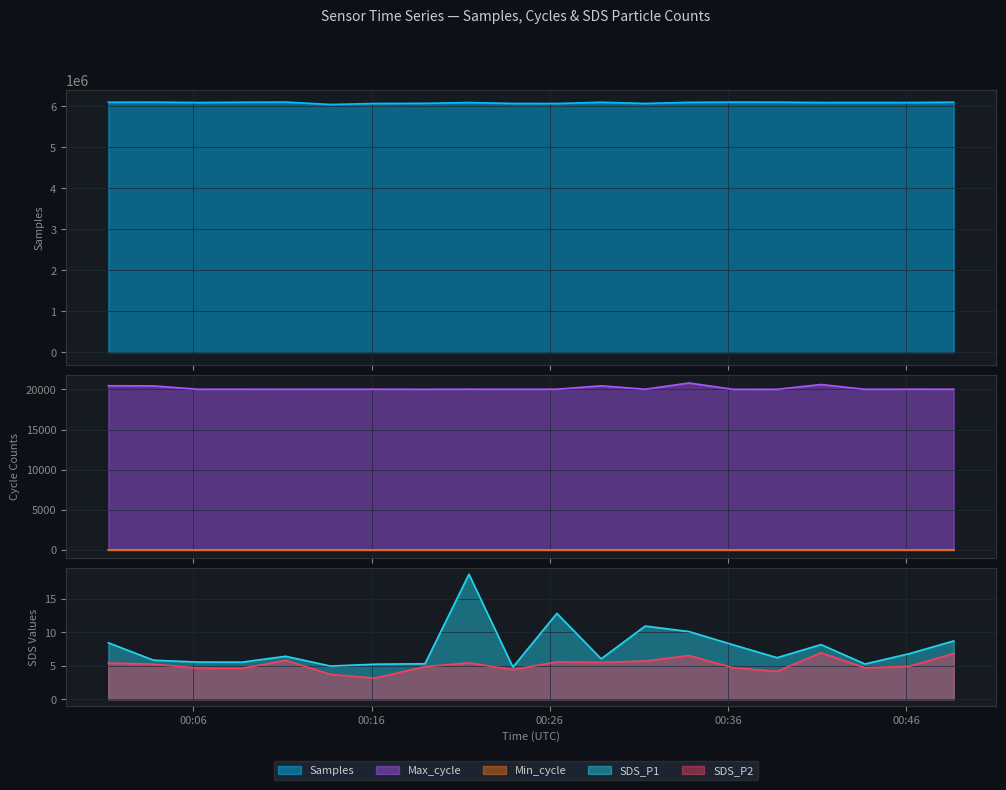

What is the label of the 17th point from the right?

2022/03/22 00:08:43